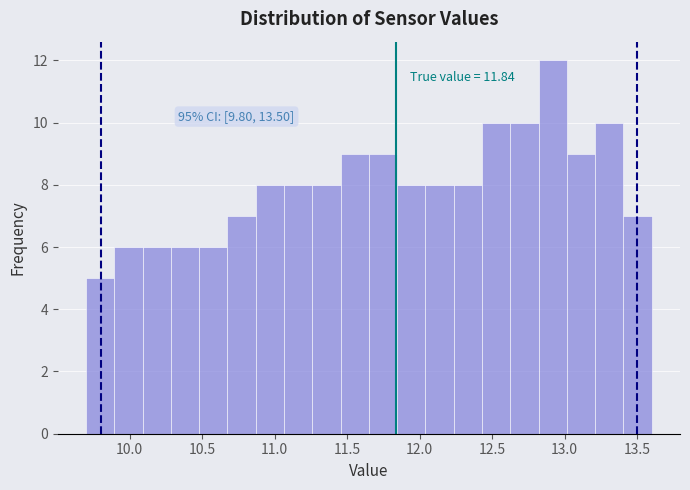

Around what value on the x-axis is the tallest bar? Give the approximate position of its centre, as read against the axis.

12.90